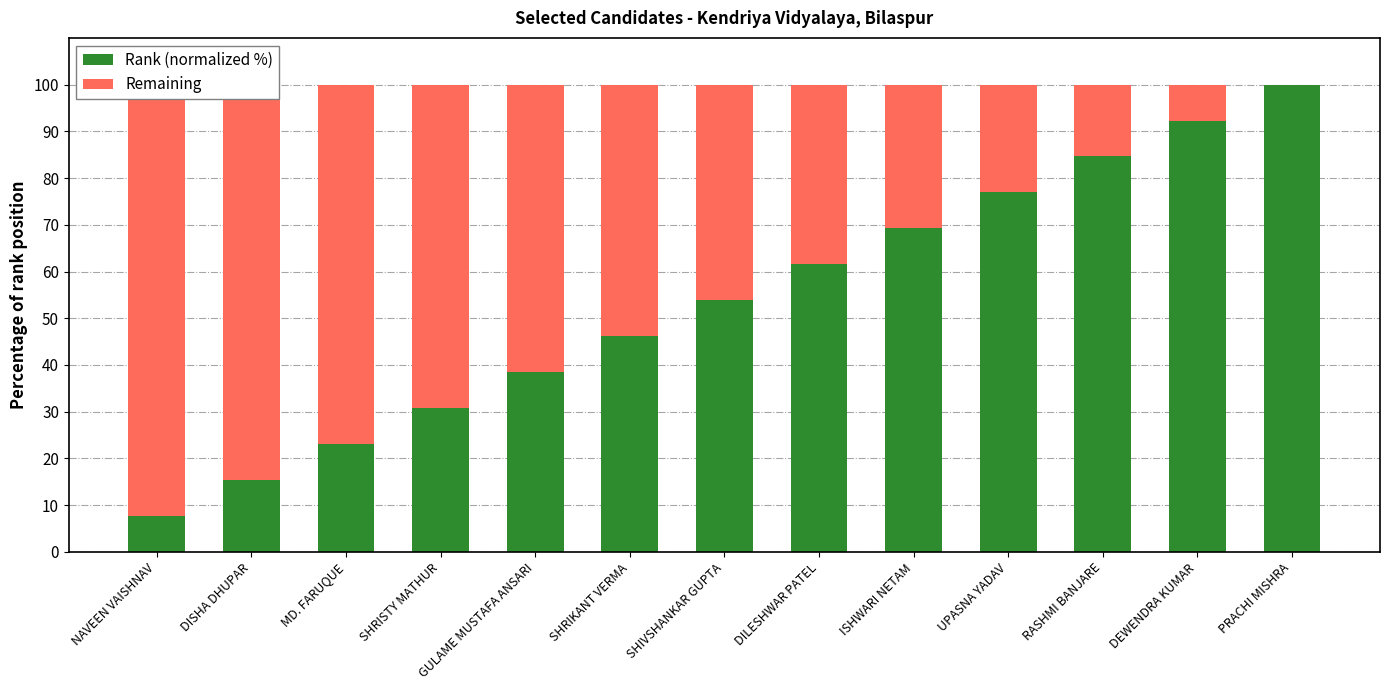

Reading left to right, extract all data points from this chart.

Rank (normalized %): 7.7	15.4	23.1	30.8	38.5	46.2	53.8	61.5	69.2	76.9	84.6	92.3	100.0
Remaining: 92.3	84.6	76.9	69.2	61.5	53.8	46.2	38.5	30.8	23.1	15.4	7.7	0.0